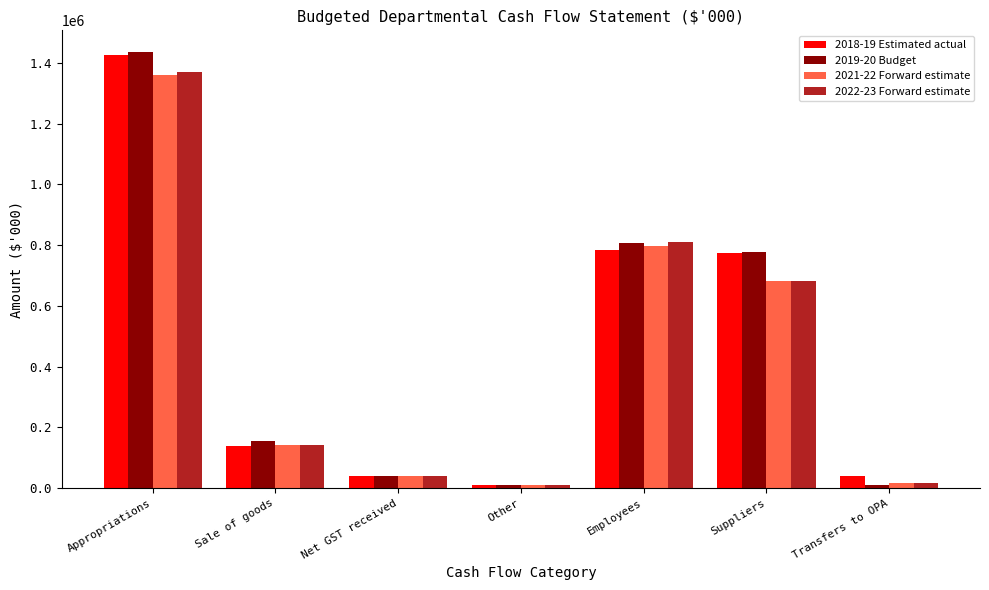

Where is 2021-22 Forward estimate nearest to the value 685843?

Suppliers